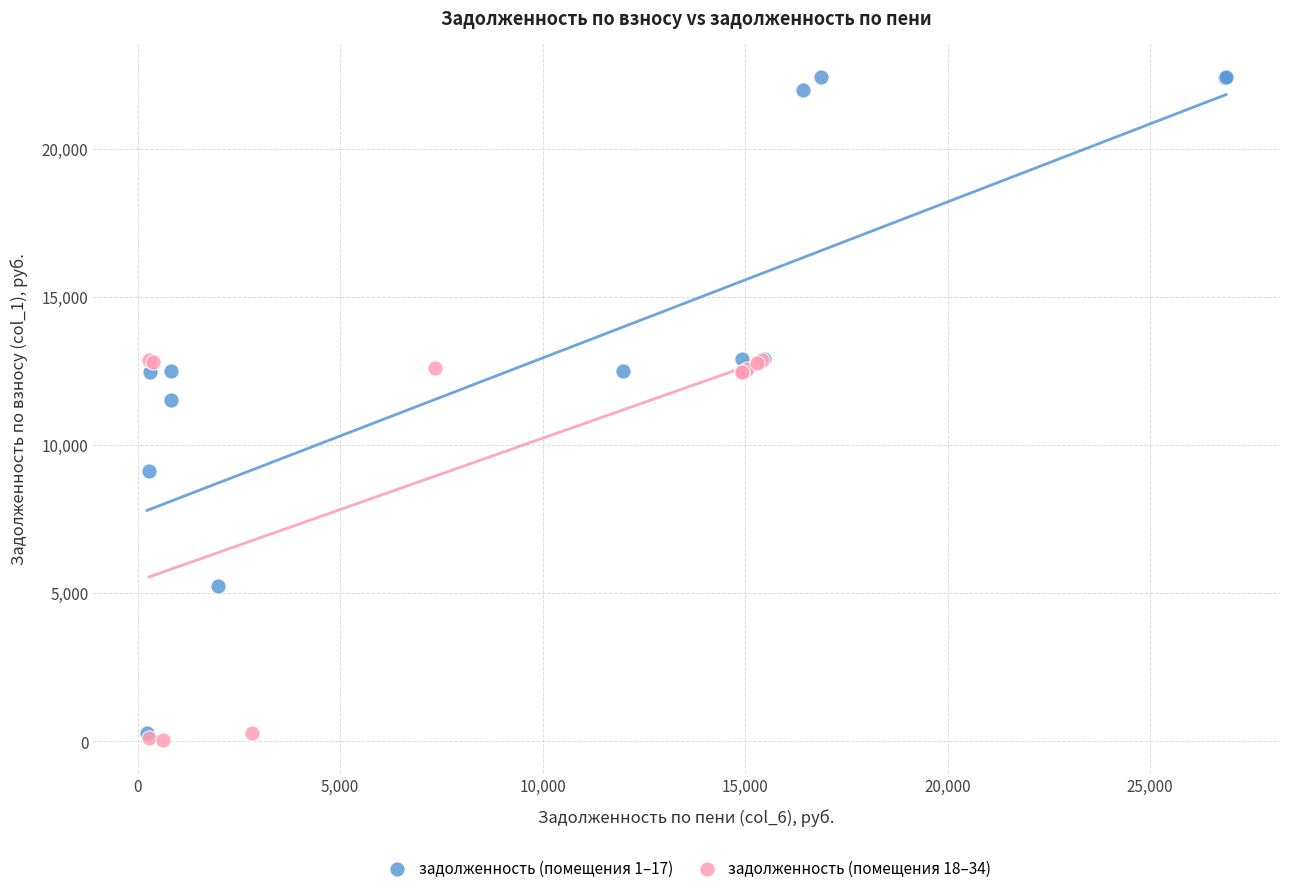

Which series reaches the maximum Y coordinate?

задолженность (помещения 1–17)